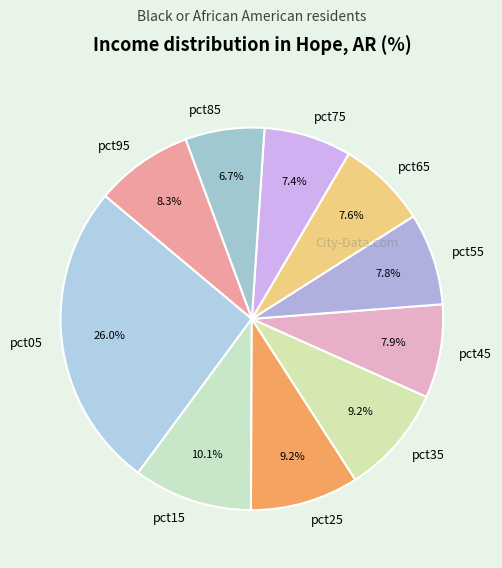

What percentage is NOT represented by pct35?

90.8%